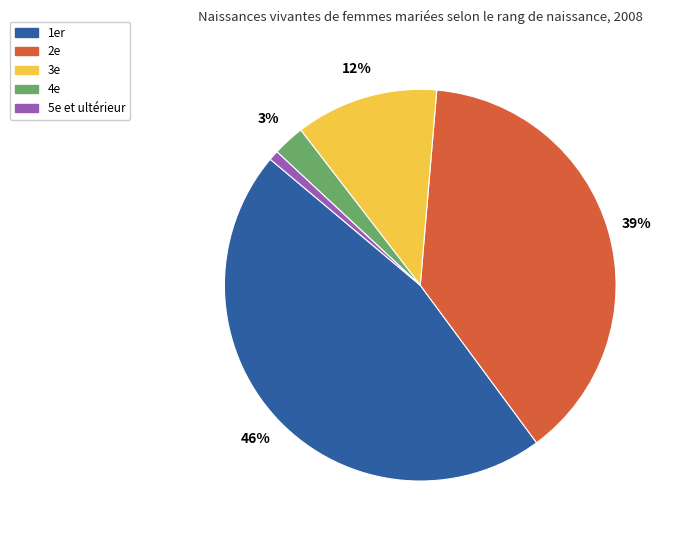

What percentage is the 4e slice, to the nearest percent?

3%